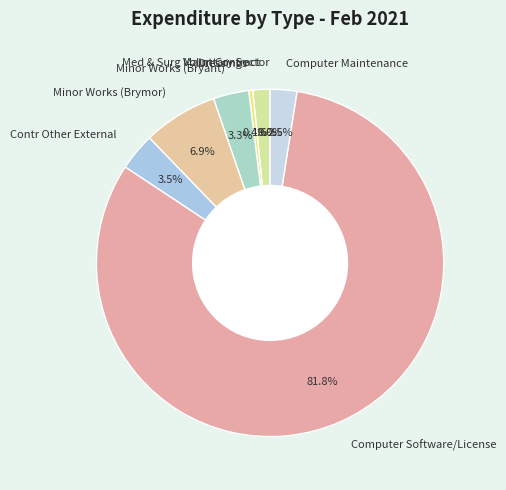

Which slice is the largest?

Computer Software/License